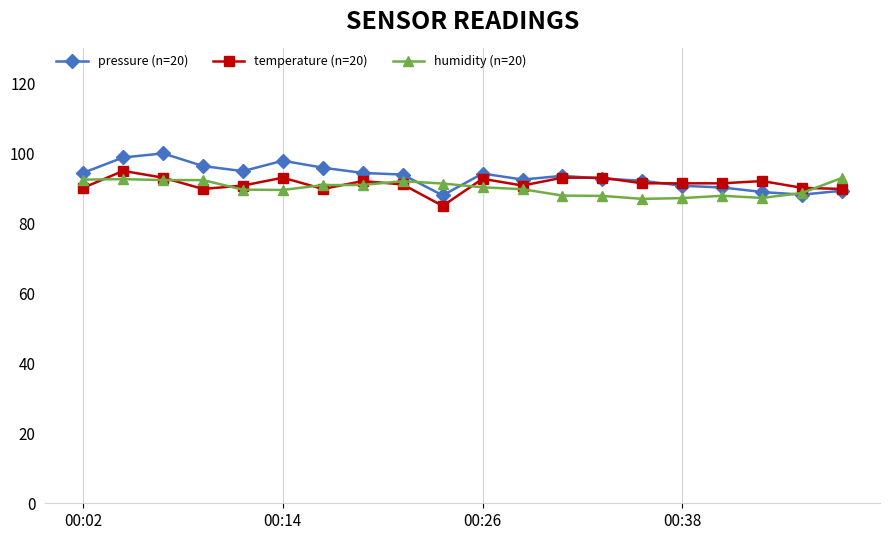

How many series are shown in this chart?

3